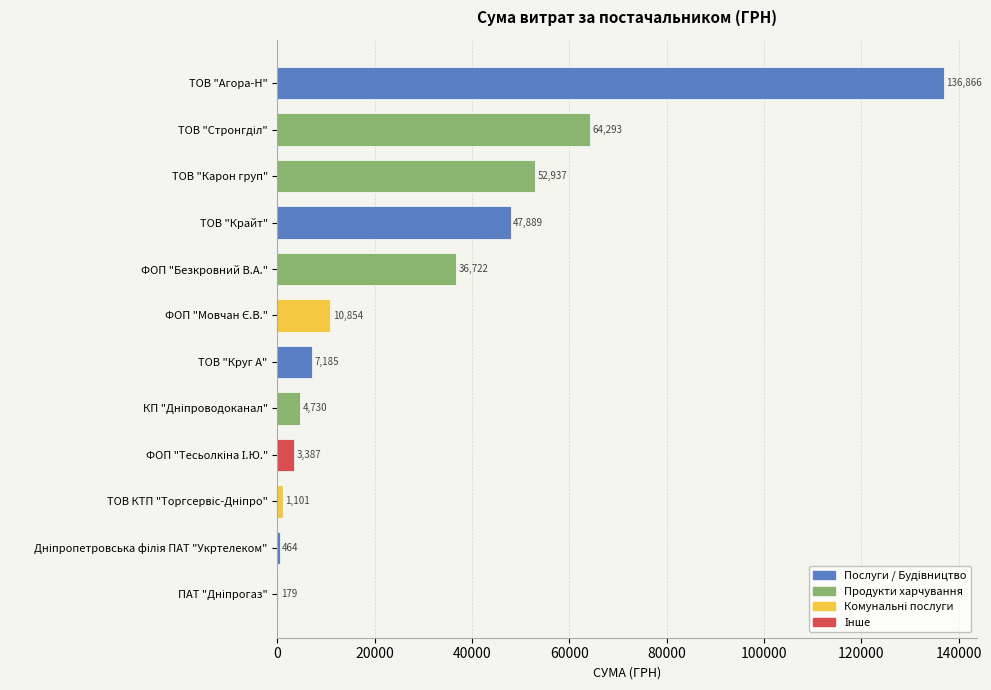

What is the greatest value displayed?

136865.6